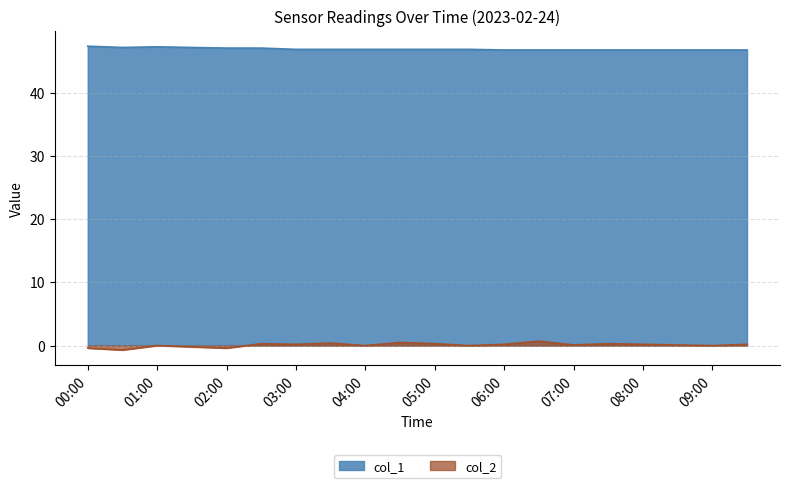

What is the total value across all series at 2023/02/24 09:30:00?

47.0